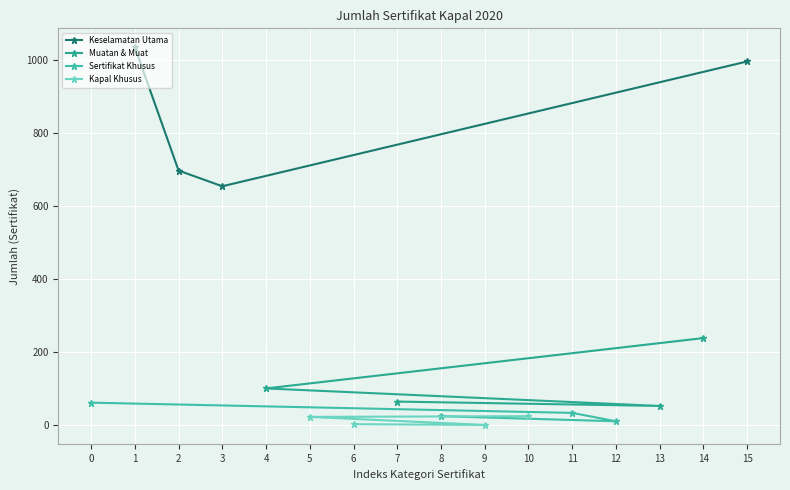

True or false: Kapal Khusus has more than 2 points higher than both neighbors.

False